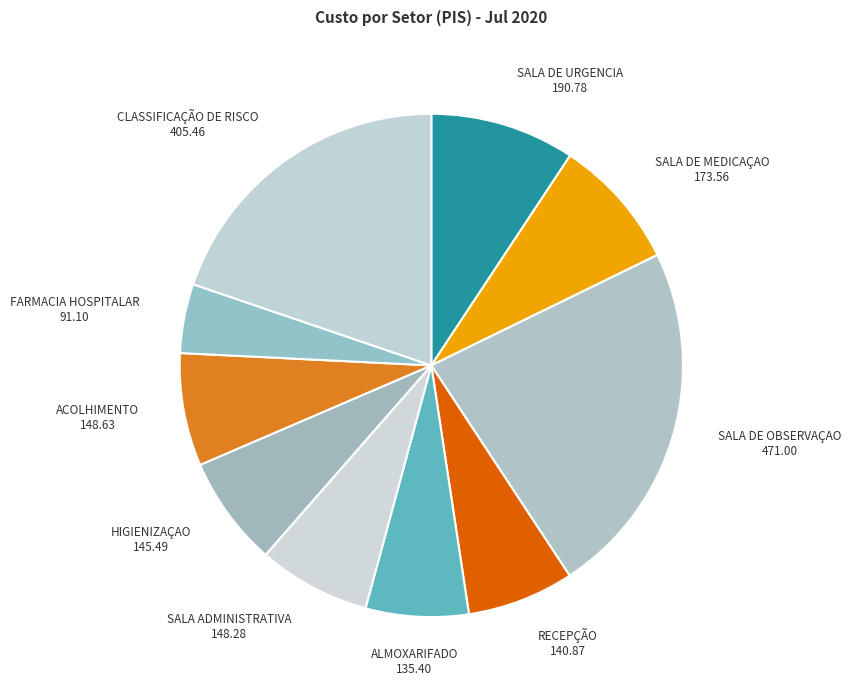

Does any single category account for the majority?

No